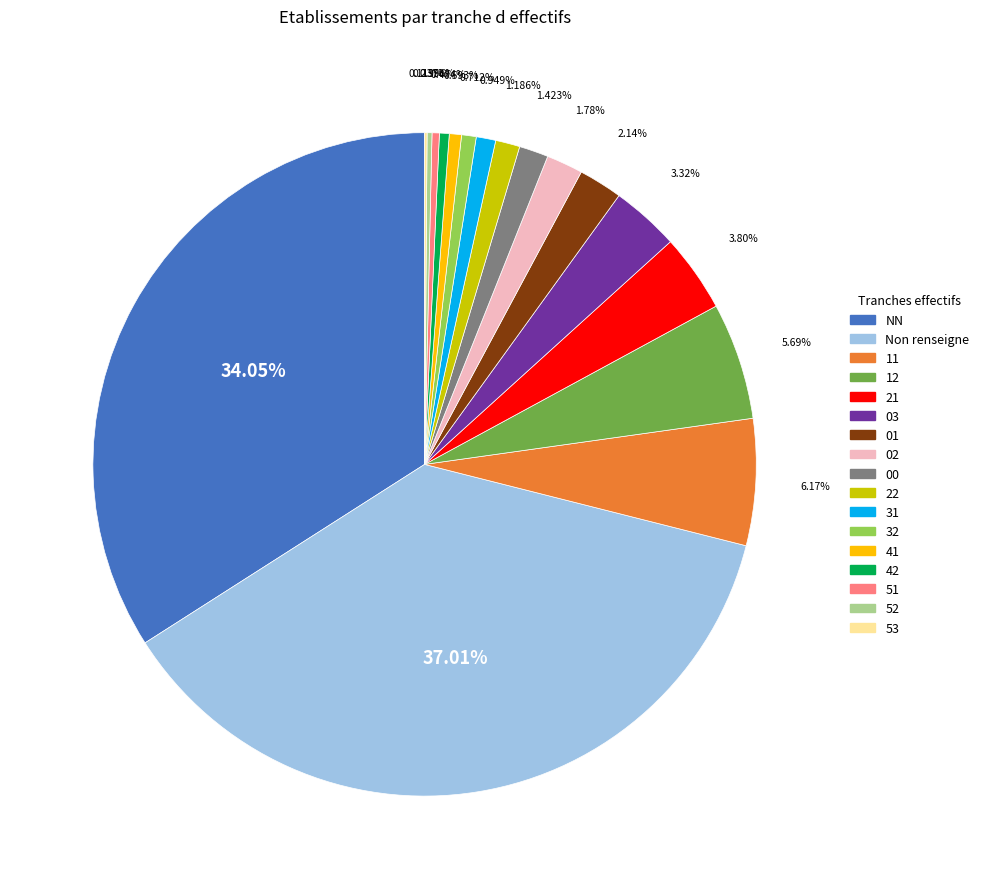

Which slice is the largest?

Non renseigne